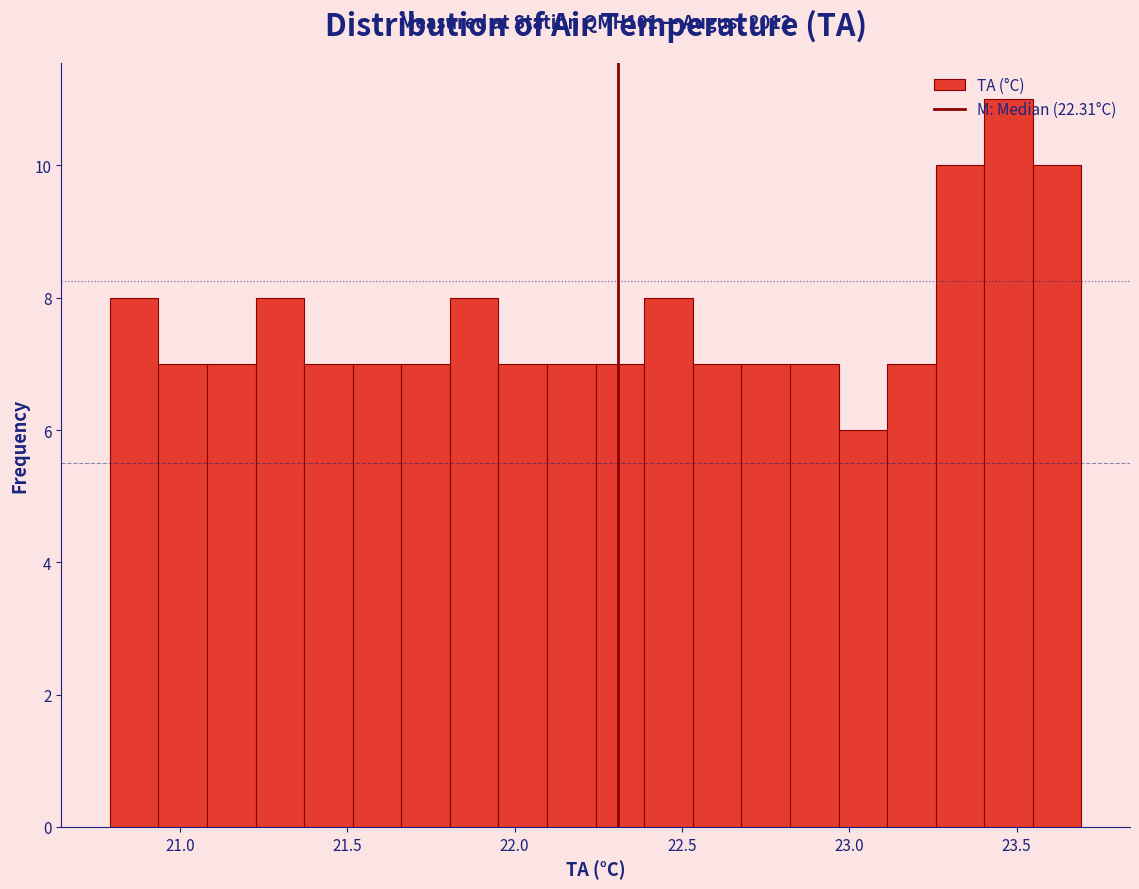

Read against the x-axis, roughly where is the centre of the tallest bar?

23.50